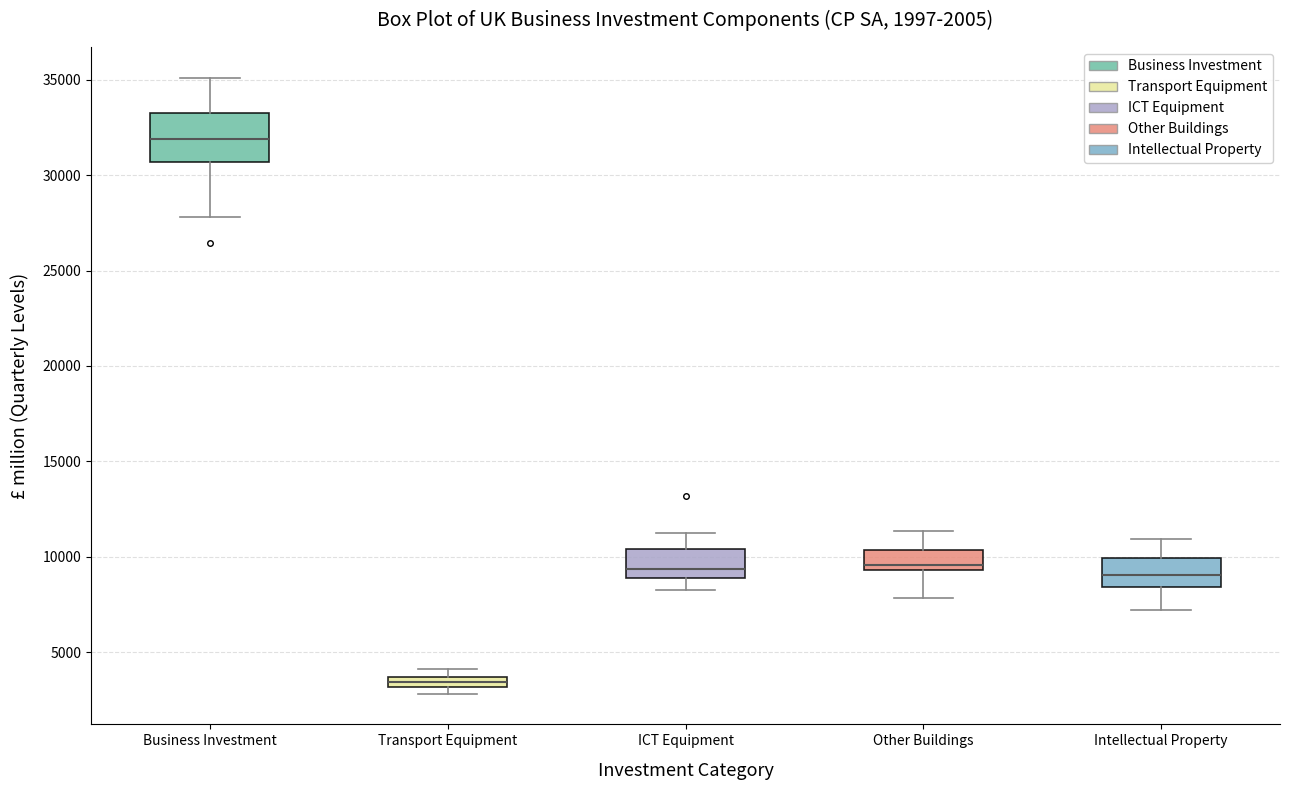

Which box is the tallest, from its lower edge to its upper edge?

Business Investment